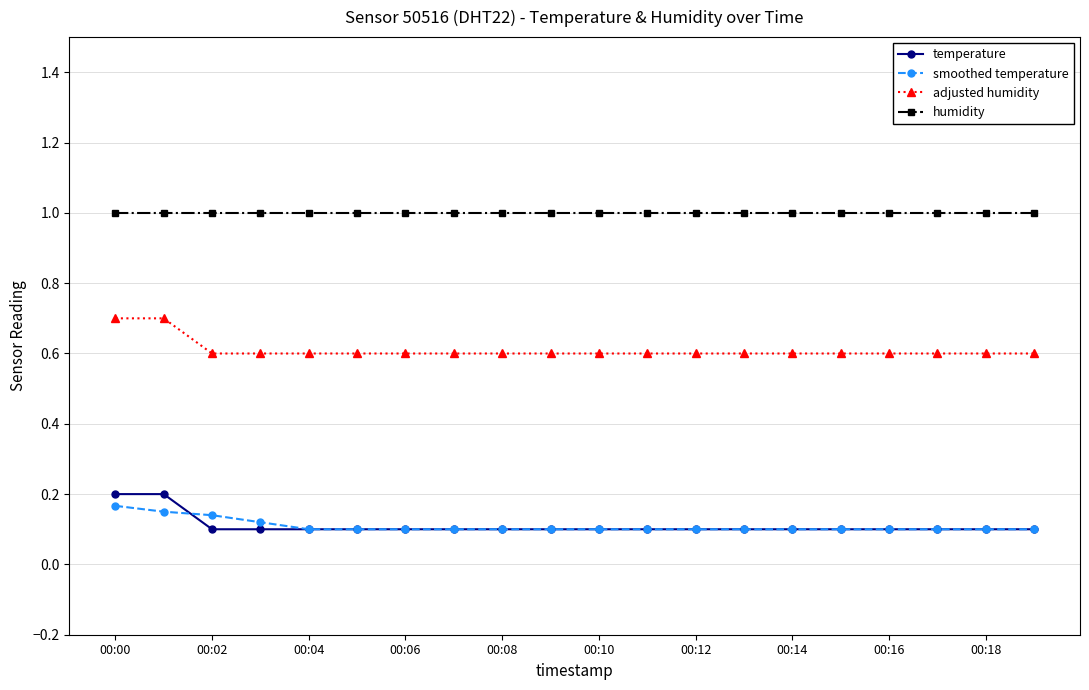

True or false: temperature and humidity intersect in this chart.

False